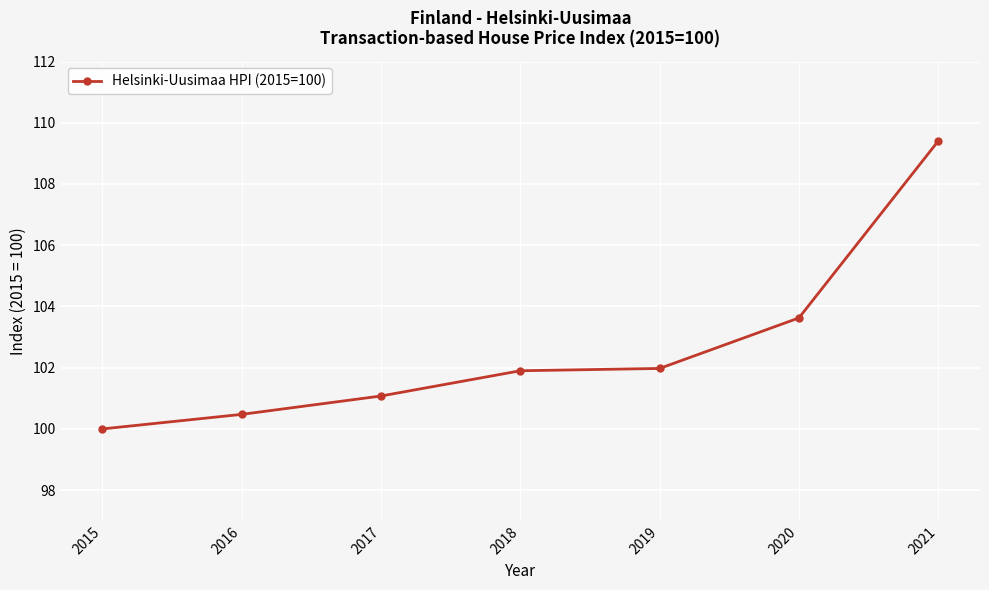

What is the greatest value displayed?

109.4